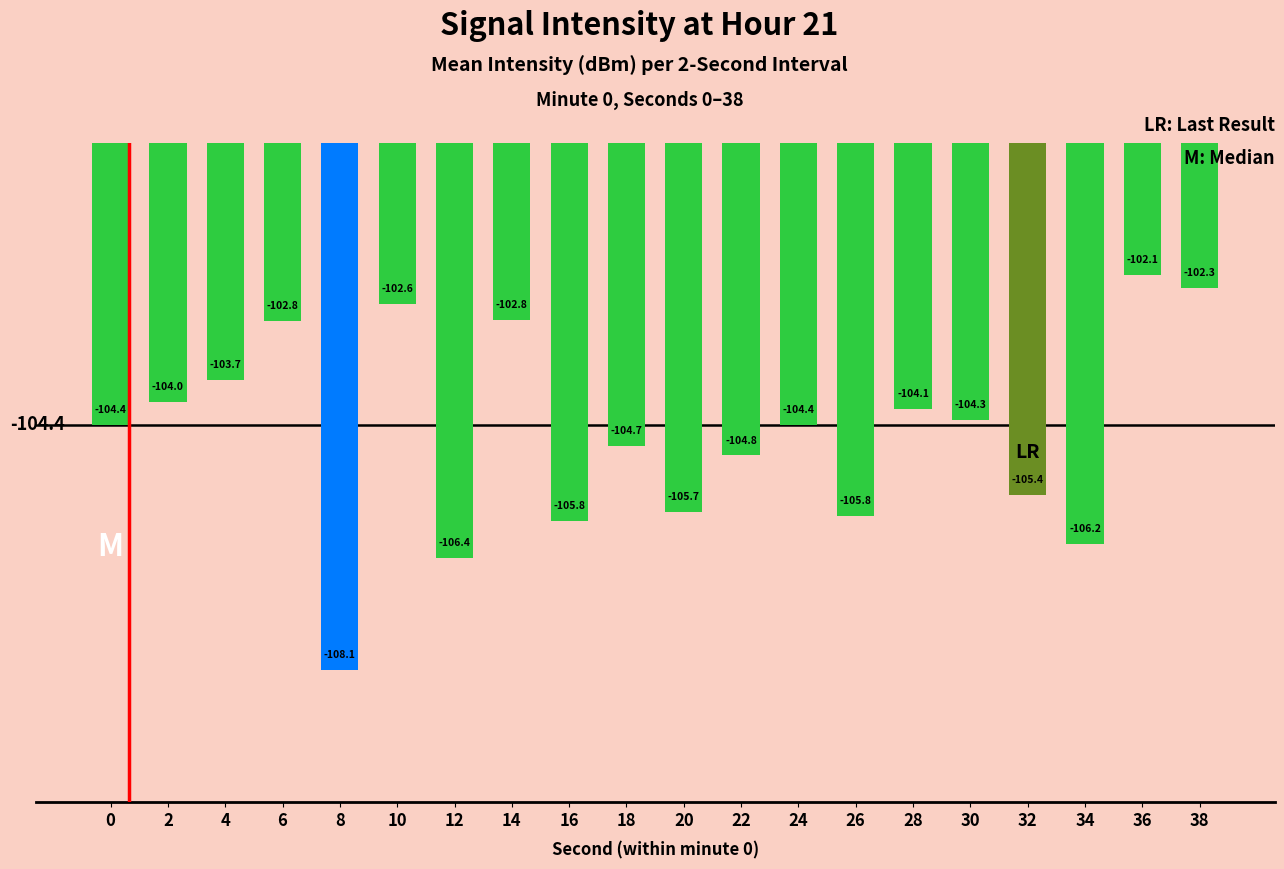

Reading right to left, extract all data points from this chart.

-102.3	-102.1	-106.2	-105.4	-104.3	-104.1	-105.8	-104.4	-104.8	-105.7	-104.7	-105.8	-102.8	-106.4	-102.6	-108.1	-102.8	-103.7	-104.0	-104.4